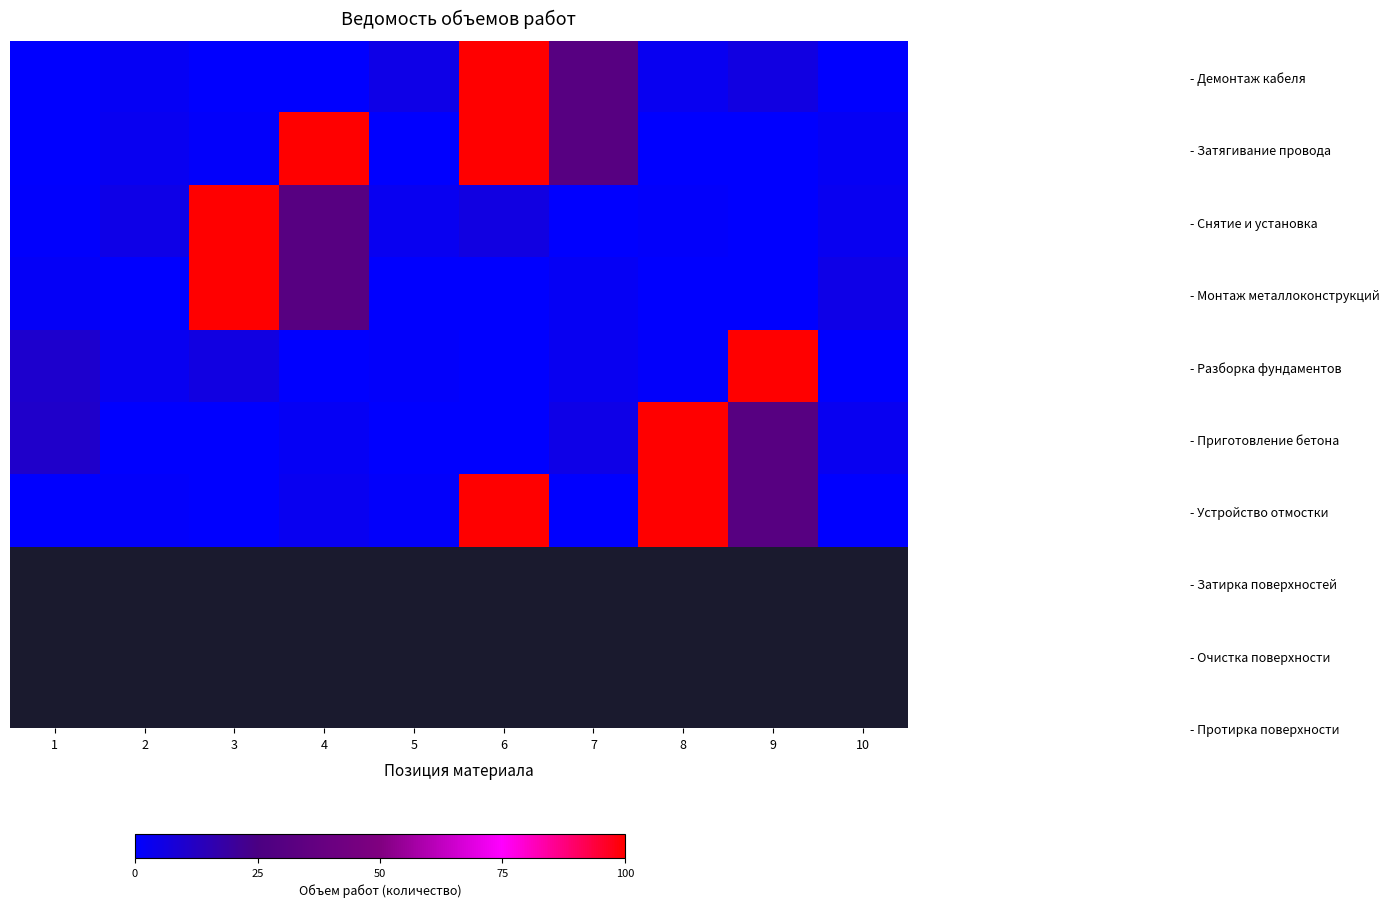

What is the difference between the highest and lowest values at 6?

620.0